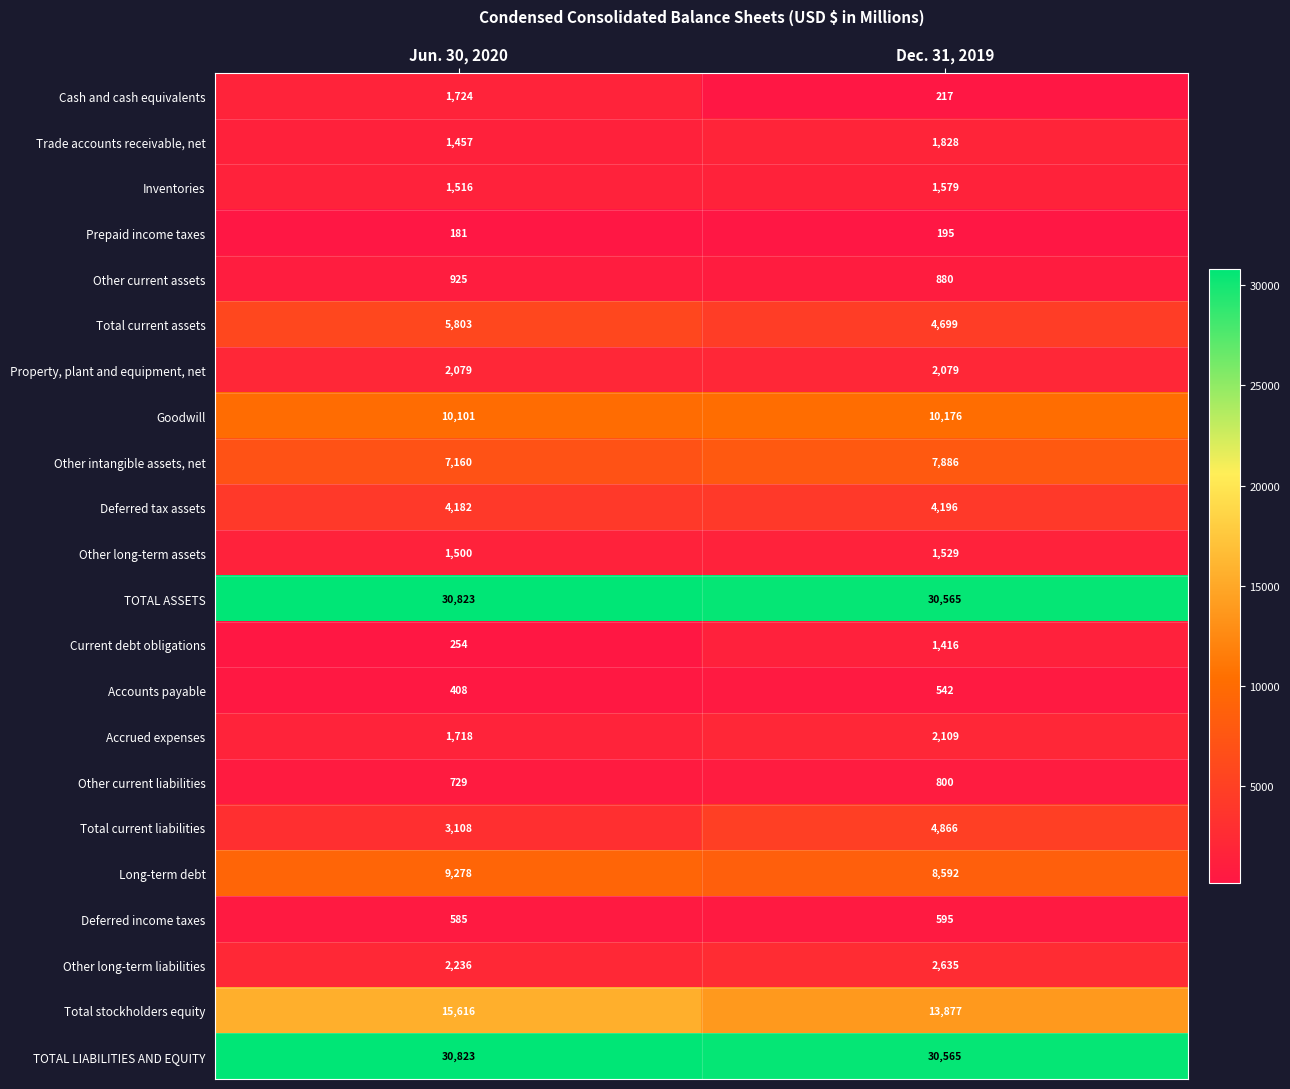

What is the sum of all Accounts payable values?

950